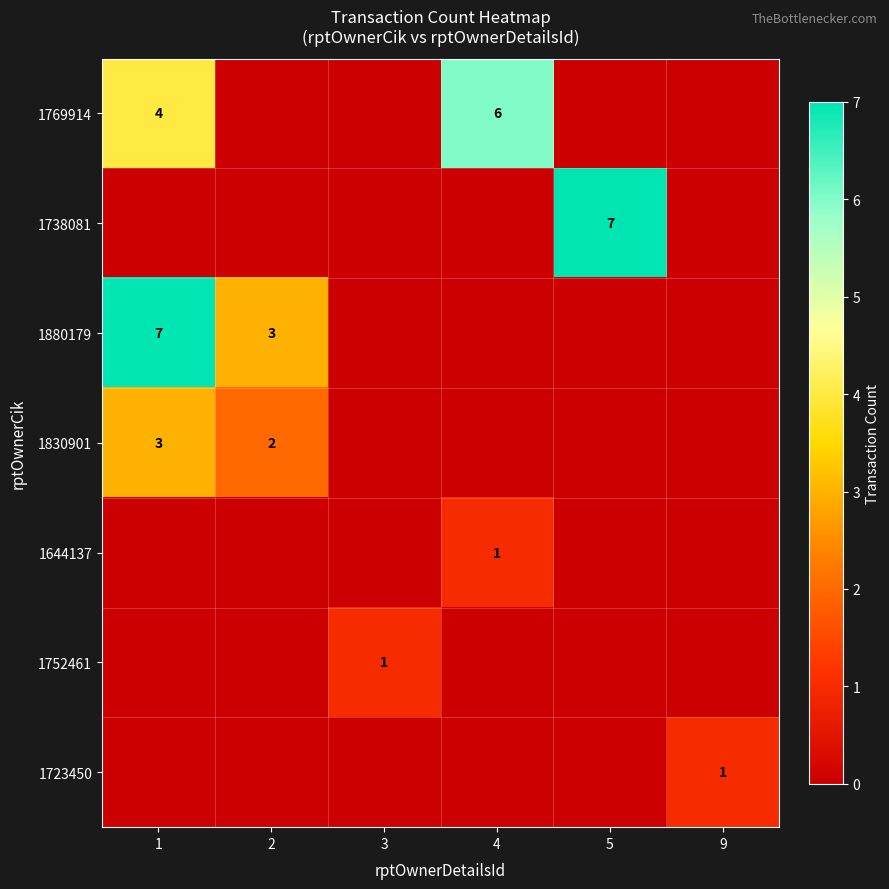

The value of 1752461 at 3 is 1. True or false?

True